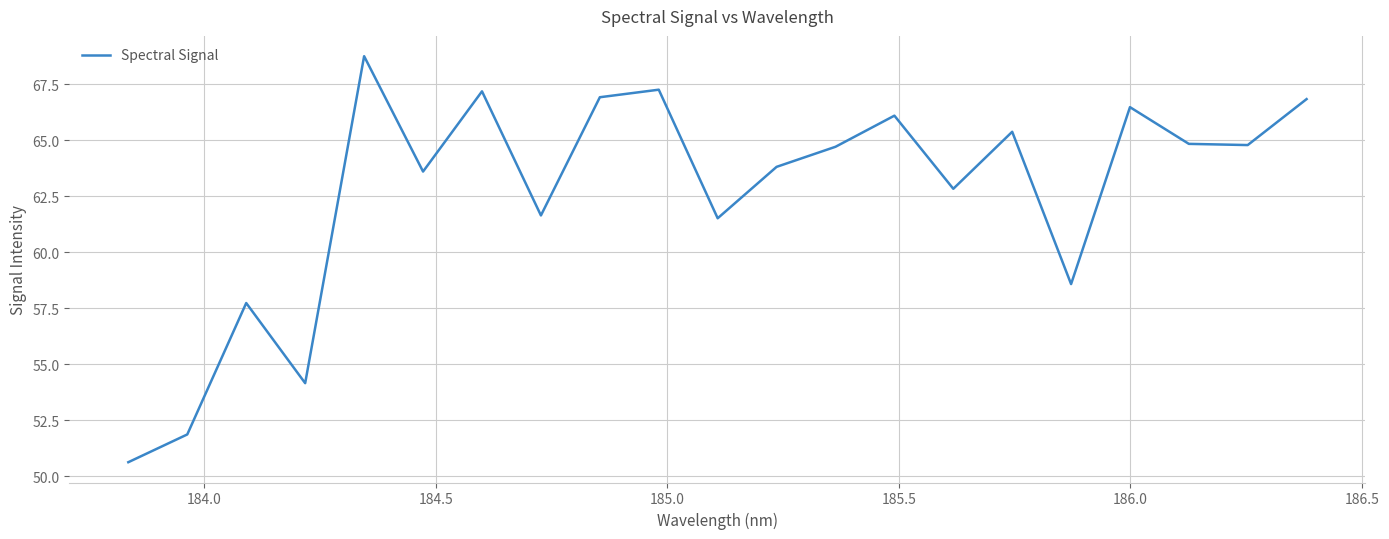

What is the difference between the maximum and minimum values?

18.1